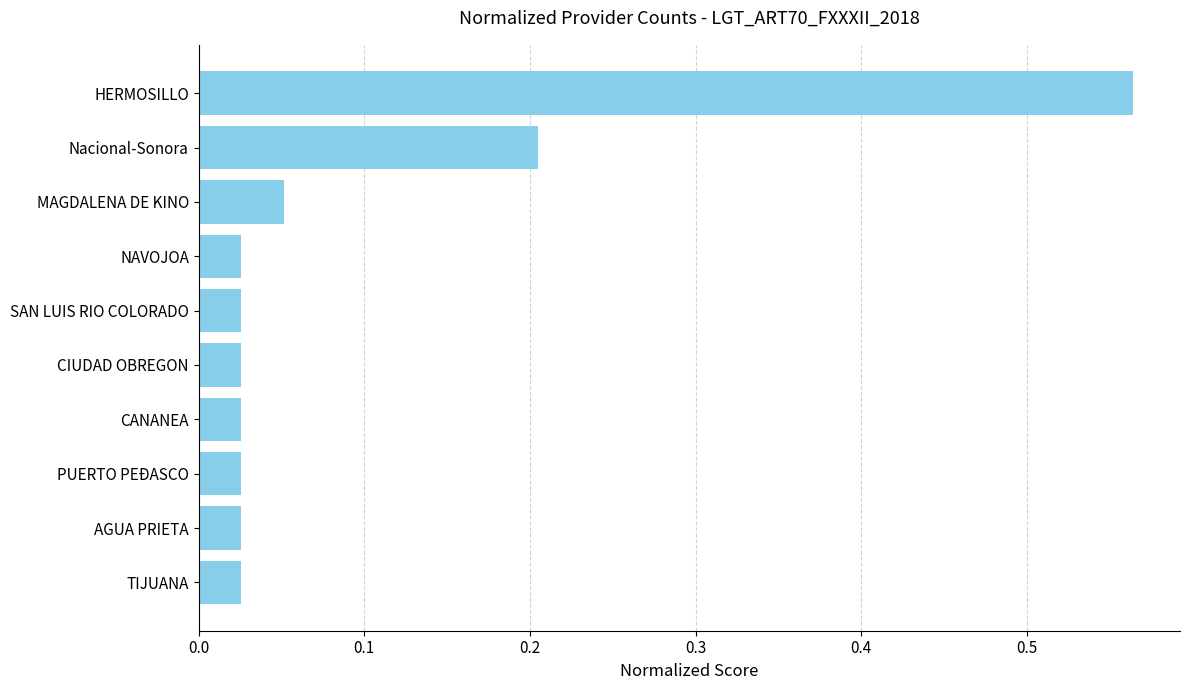

What is the label of the 8th bar from the top?

PUERTO PEÐASCO